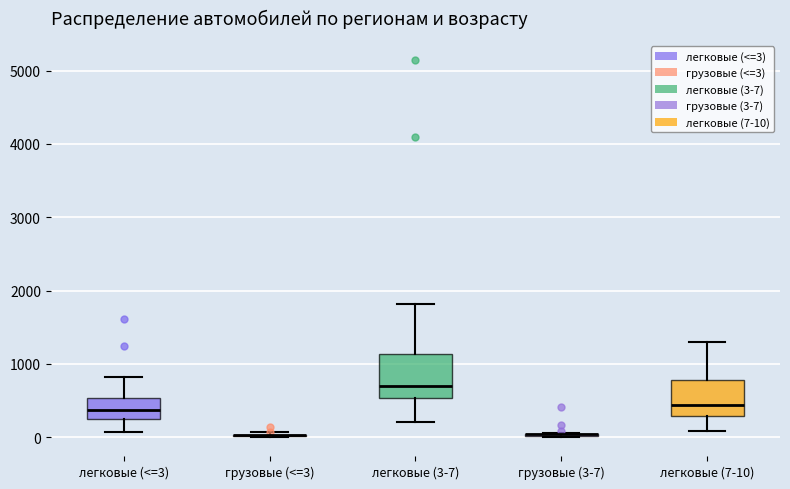

Which box is the tallest, from its lower edge to its upper edge?

легковые (3-7)